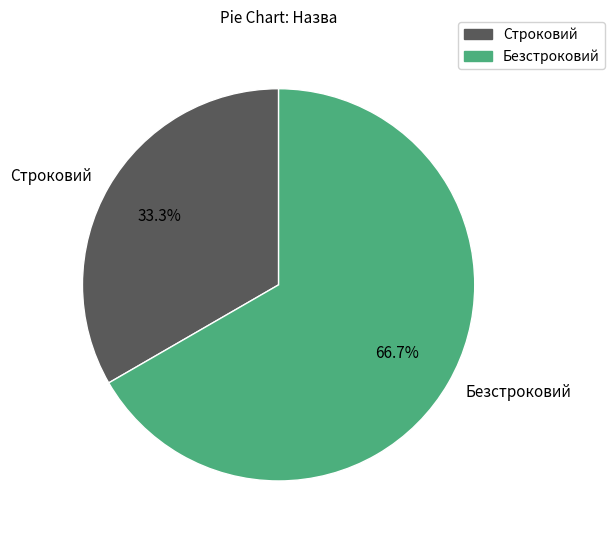

Is it true that Строковий is 33% of the pie?

True